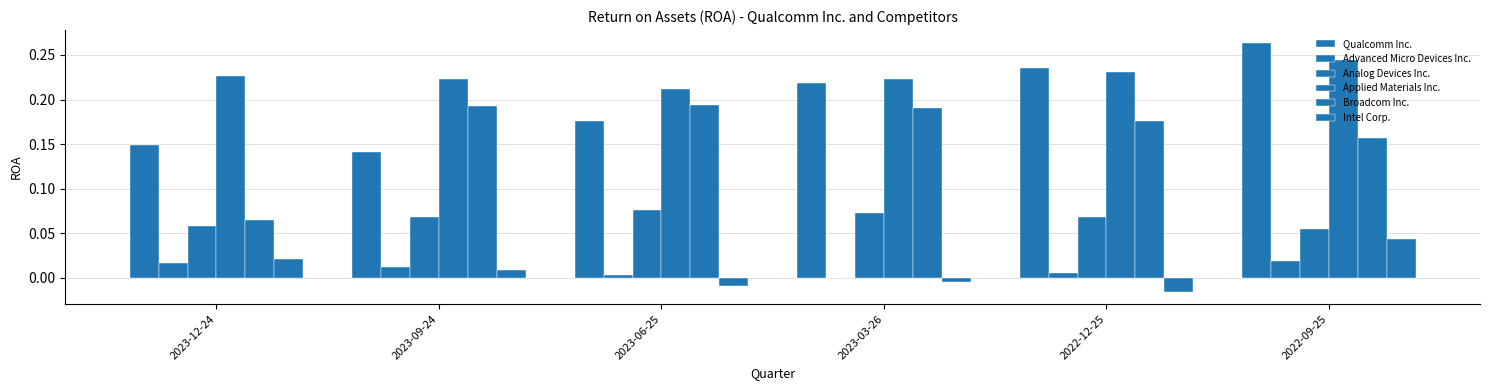

Does the chart contain stacked bars?

No